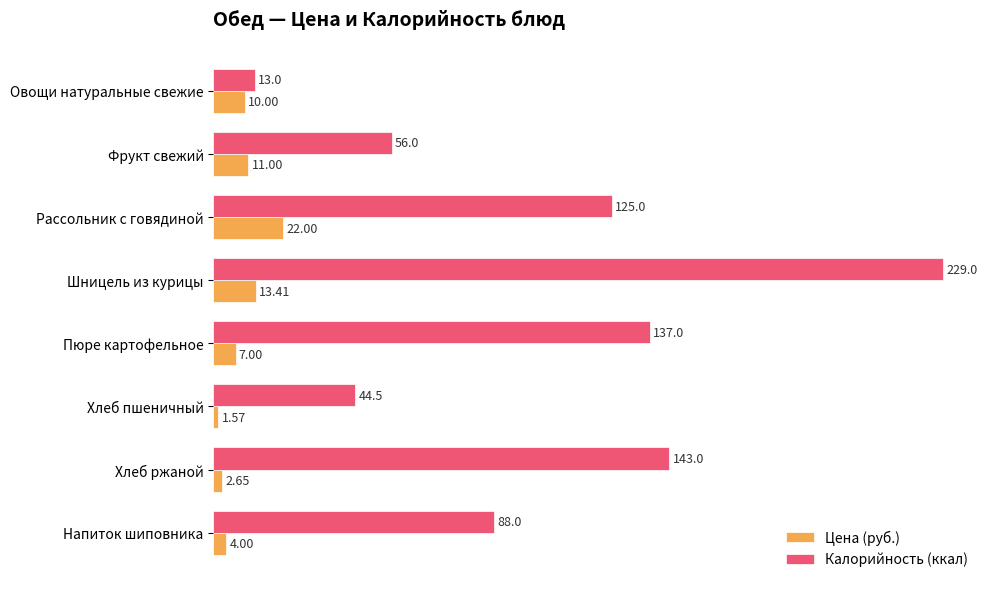

Which series changed the most between Хлеб пшеничный and Напиток шиповника?

Калорийность (ккал)